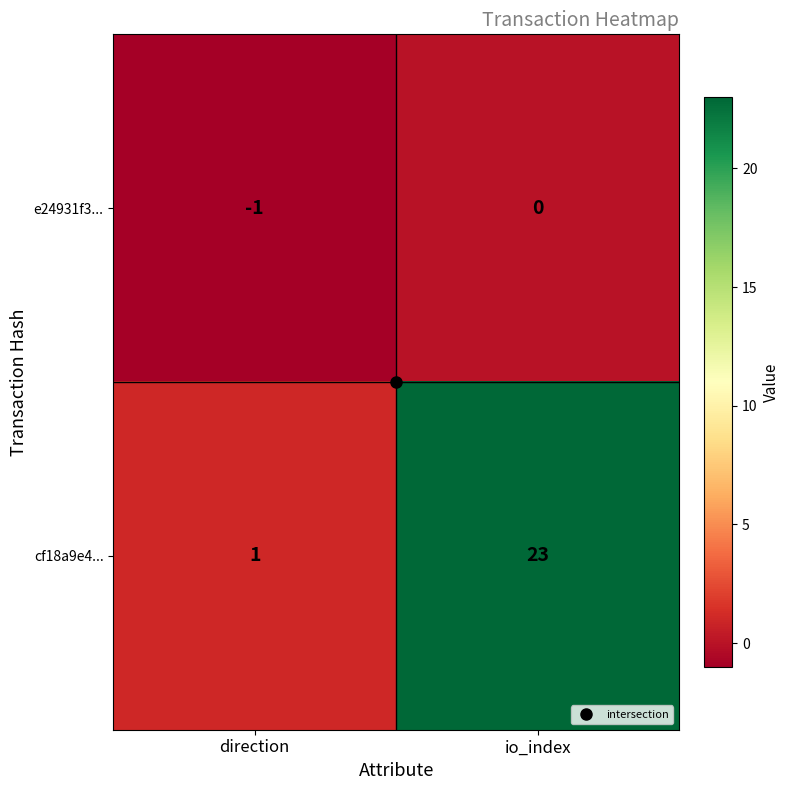

At which category does the chart reach its minimum across all series?

direction